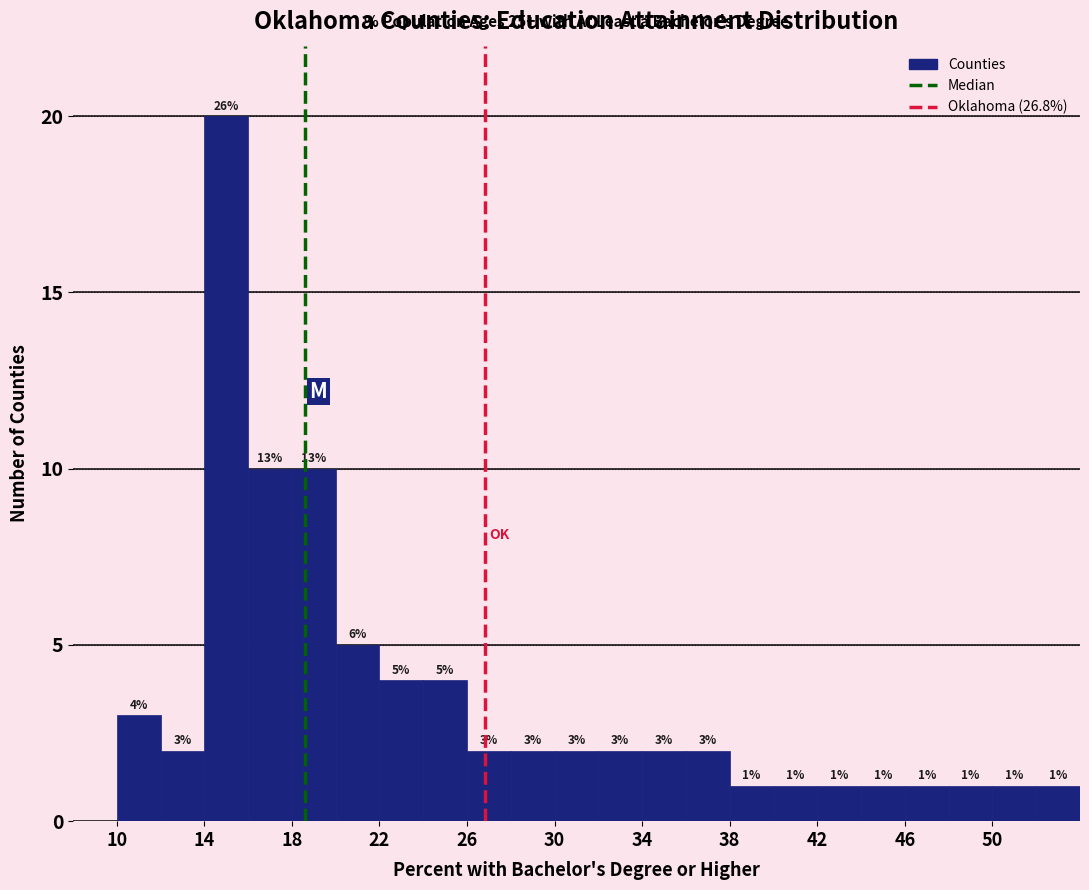

Which range on the x-axis has the tallest bar?

14 to 16